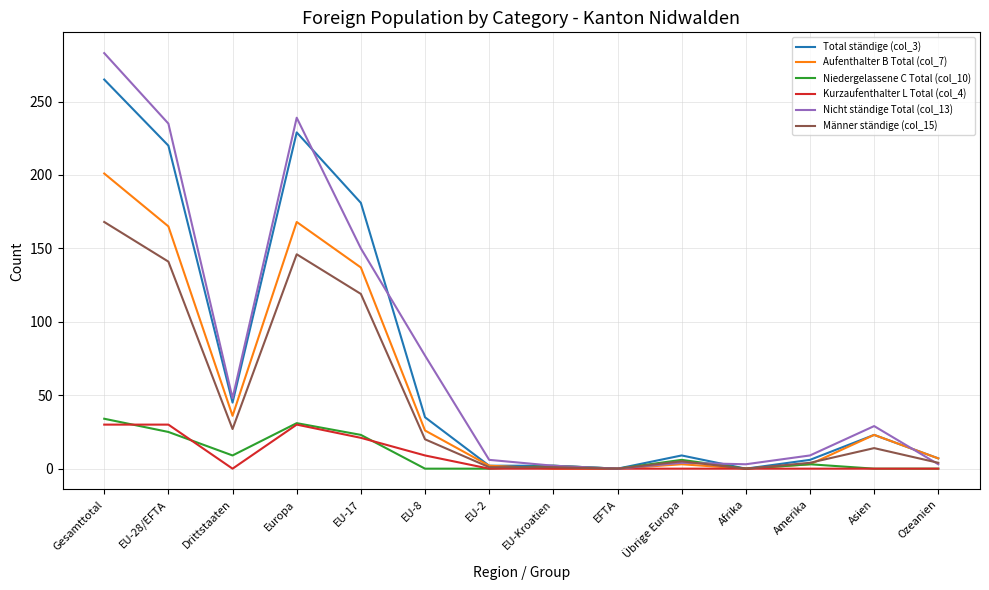

Which series has the widest spread of values?

Nicht ständige Total (col_13)